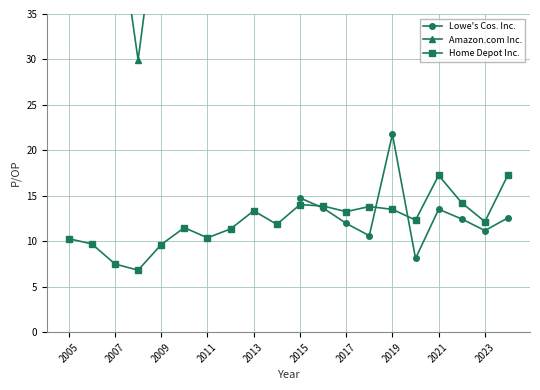

True or false: Amazon.com Inc. and Home Depot Inc. cross at least once.

False